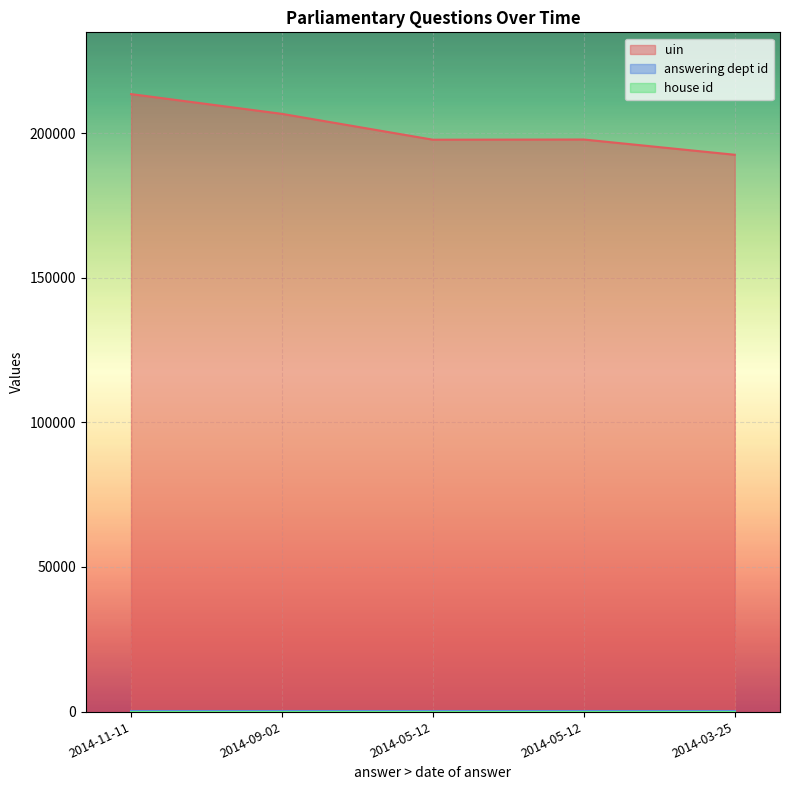

At 2014-09-02, list the series in order from smallest to largest.

house id, answering dept id, uin